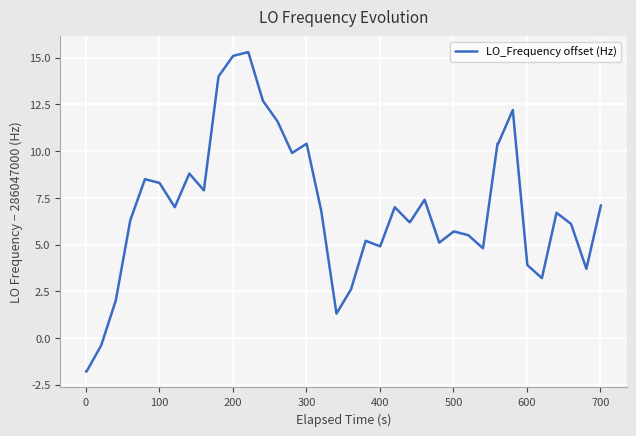

Is this an area chart (filled region under the line)?

No